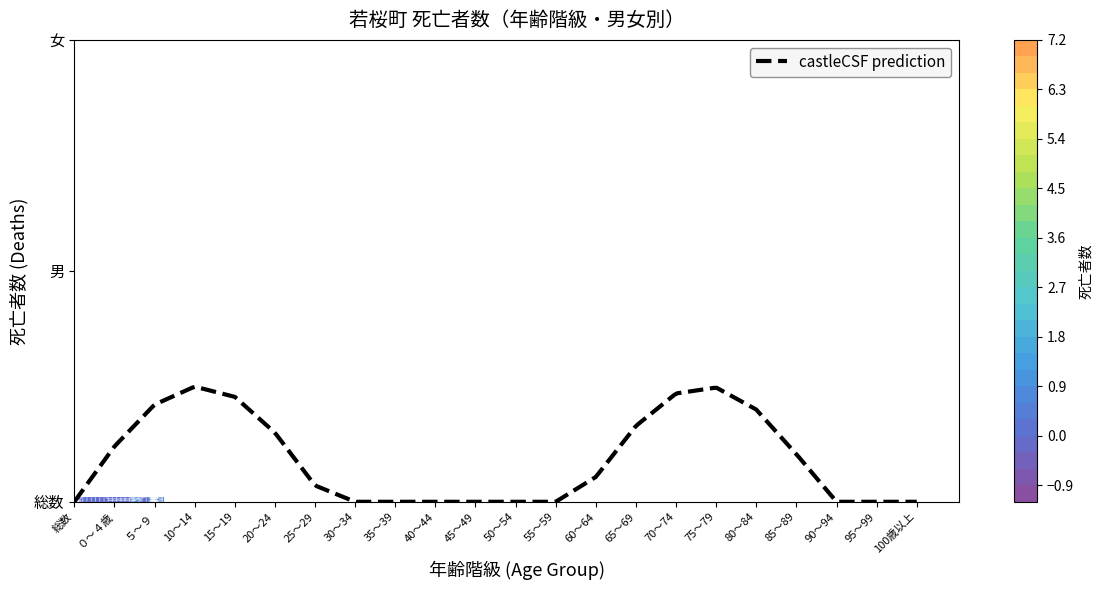

Rank the series by their average value, from lowest to highest.

男, 女, 総数